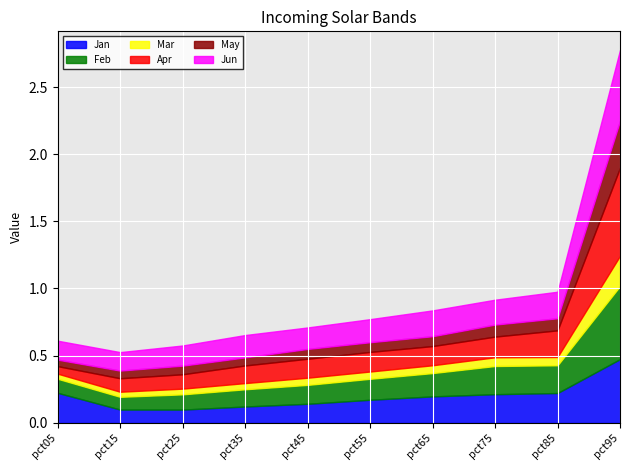

What is the average value of the Jan series?

0.2